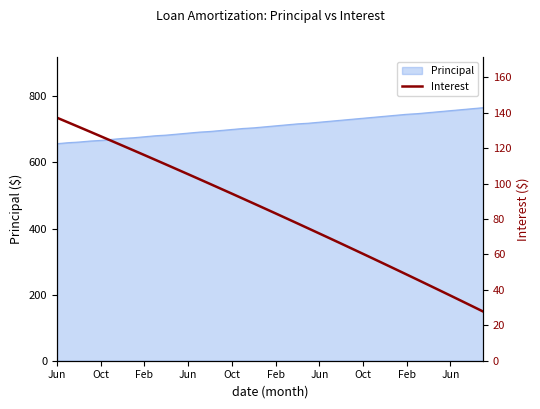

What is the change in value from 14 to 21?

-19.5